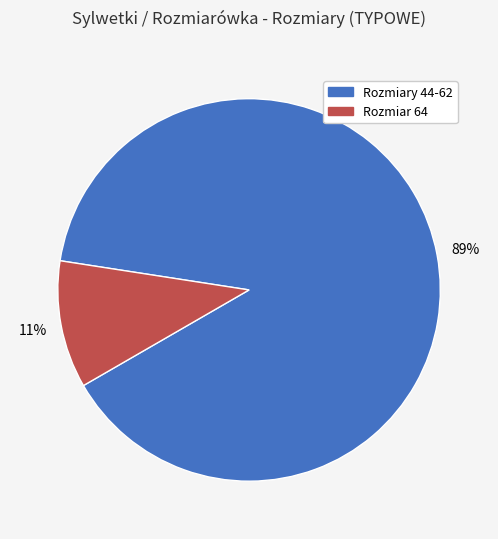

Does any single category account for the majority?

Yes